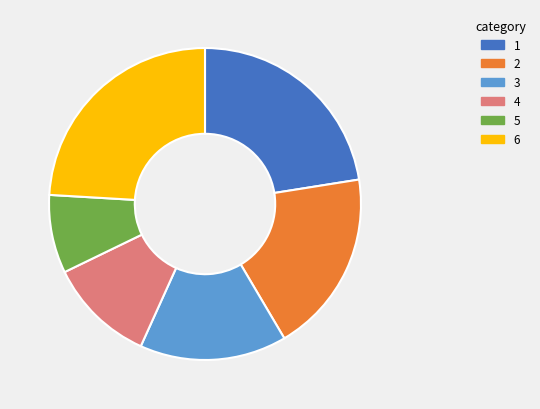

Does any single category account for the majority?

No